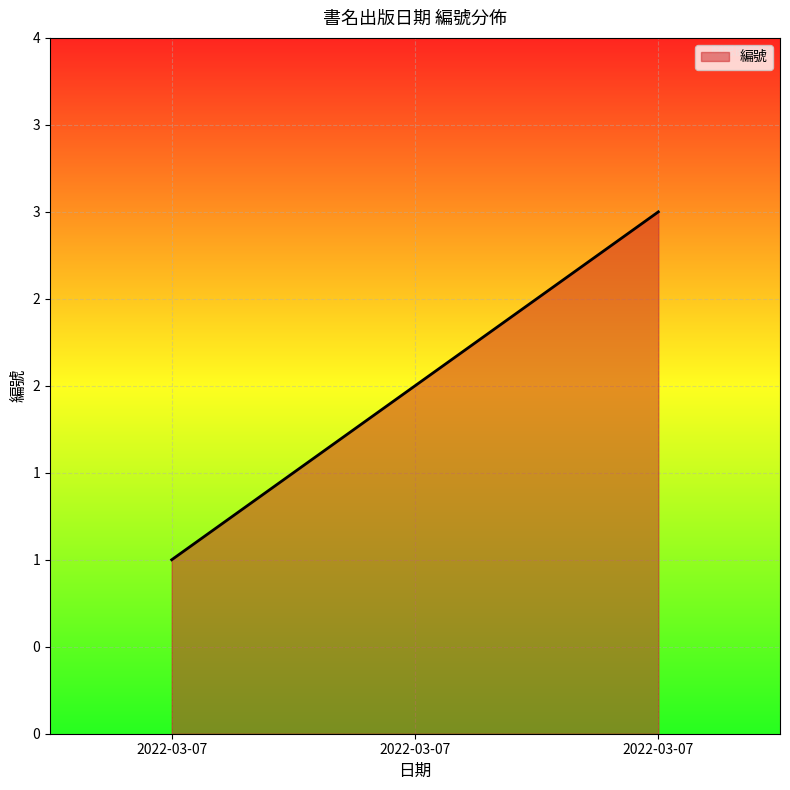

Does the chart display data point markers on the line(s)?

No